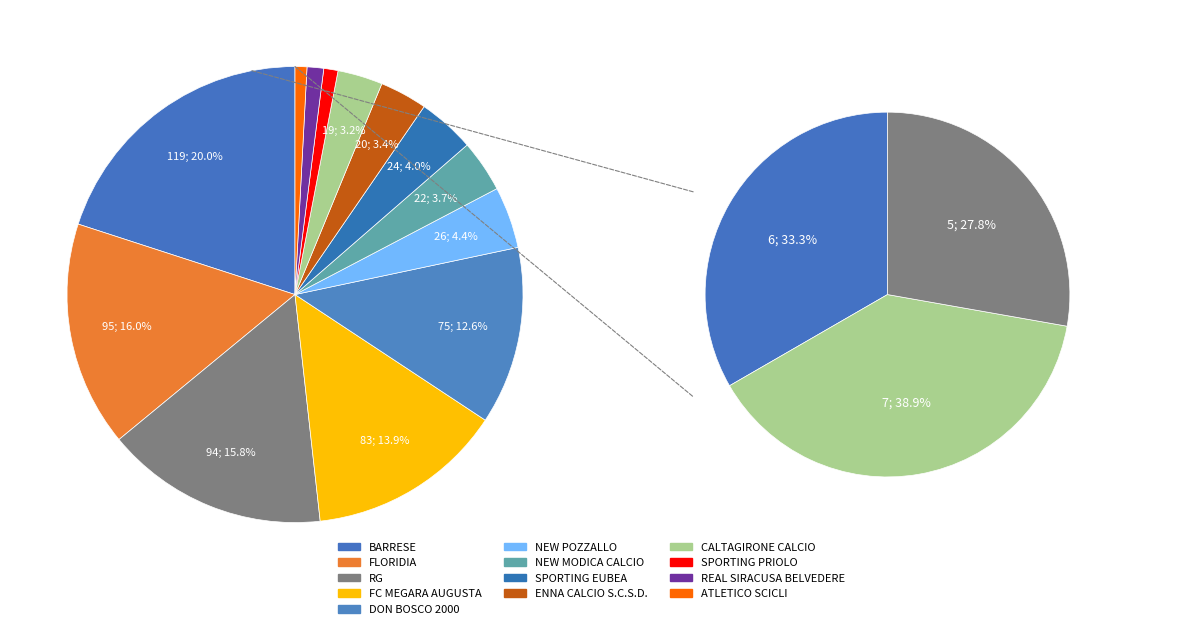

Is it true that REAL SIRACUSA BELVEDERE is 11% of the pie?

False